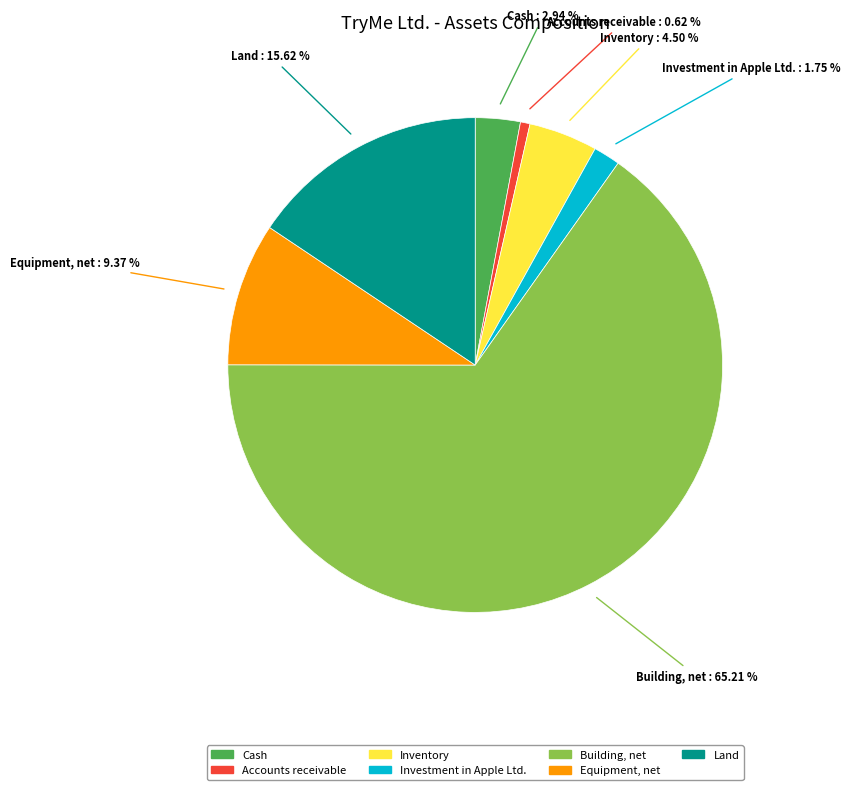

Between Equipment, net and Building, net, which is larger?

Building, net